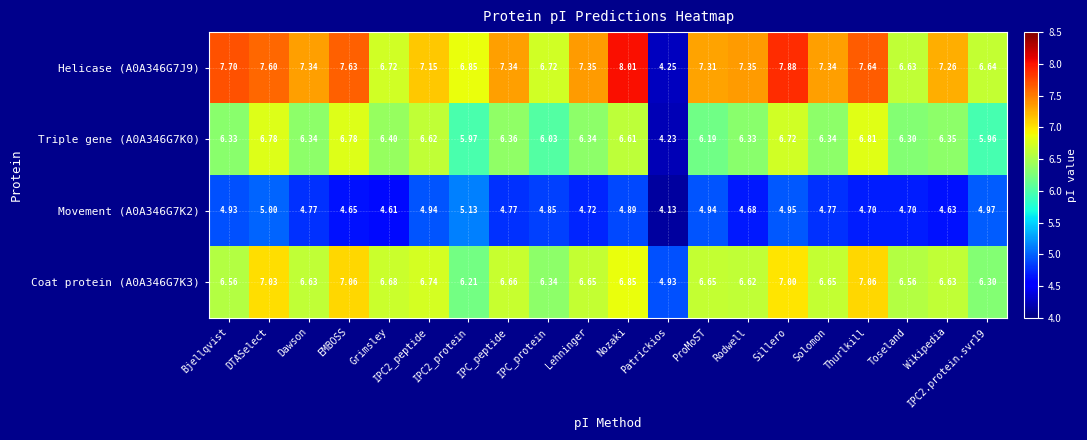

Which category has the highest value in the Helicase (A0A346G7J9) series?

Nozaki